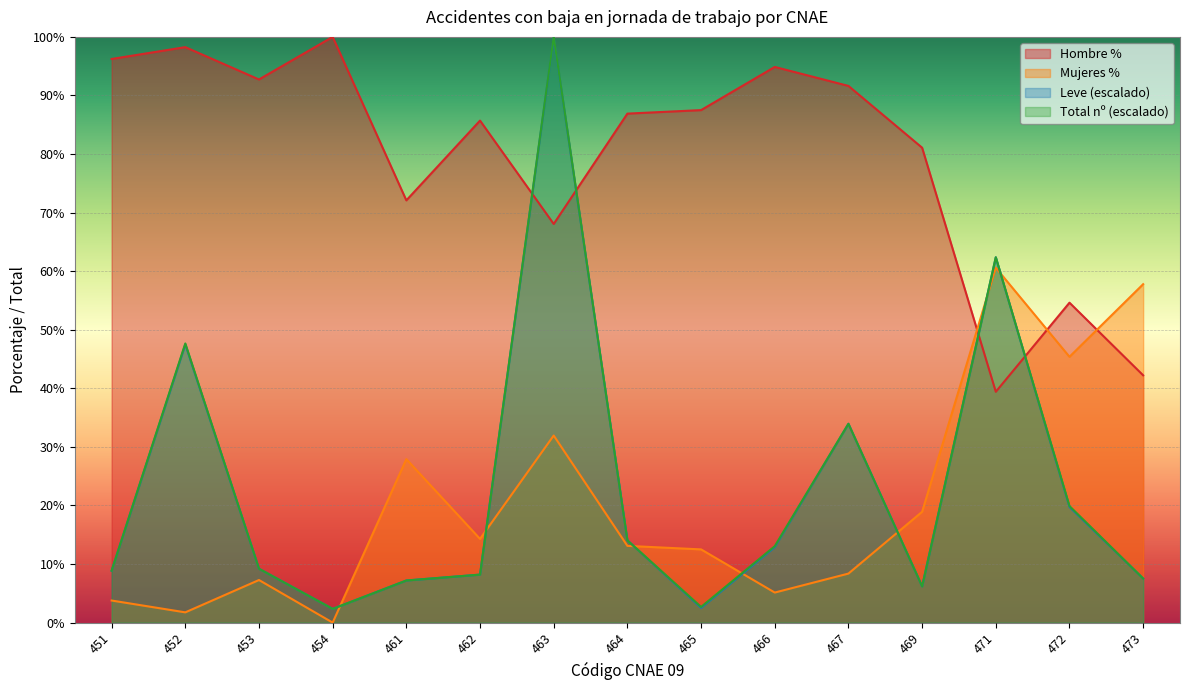

Between 472 and 462, which is larger?

462